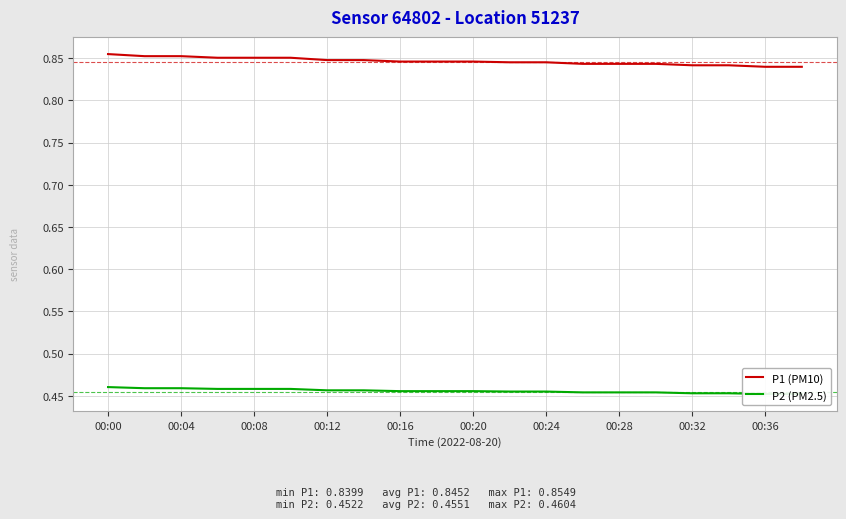

What are all the series names shown in the legend?

P1 (PM10), P2 (PM2.5)